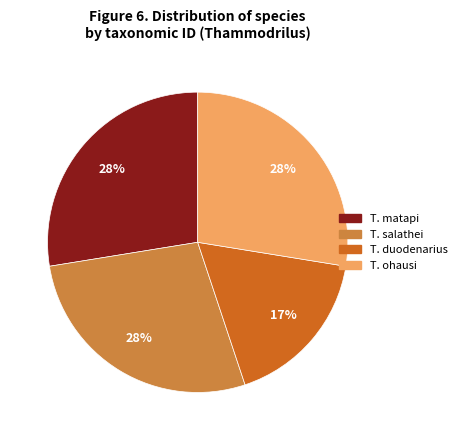

How many slices are in this pie chart?

4